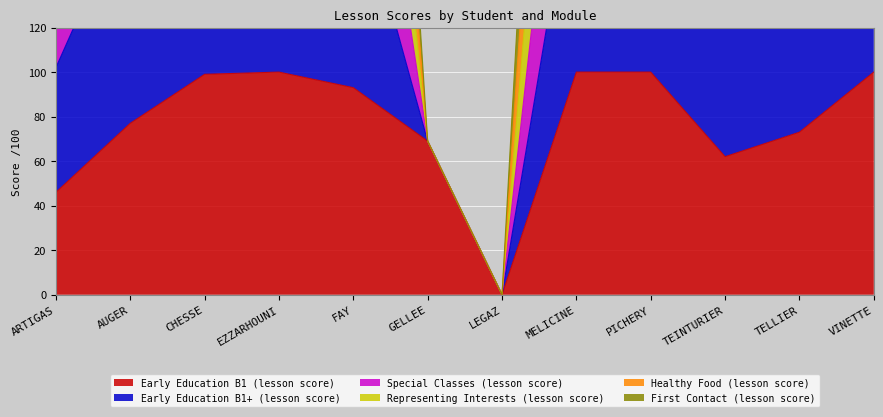

Count the number of categories in the chart.

12